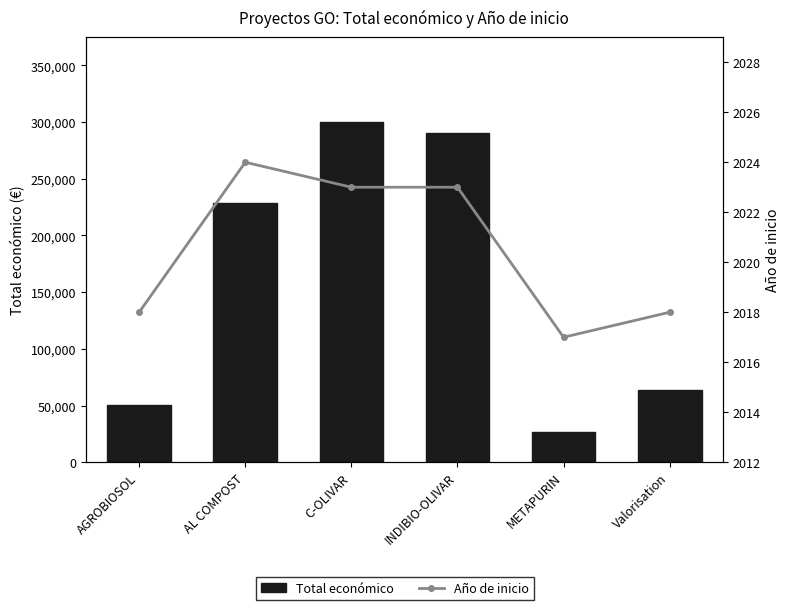

Does the chart contain any negative values?

No